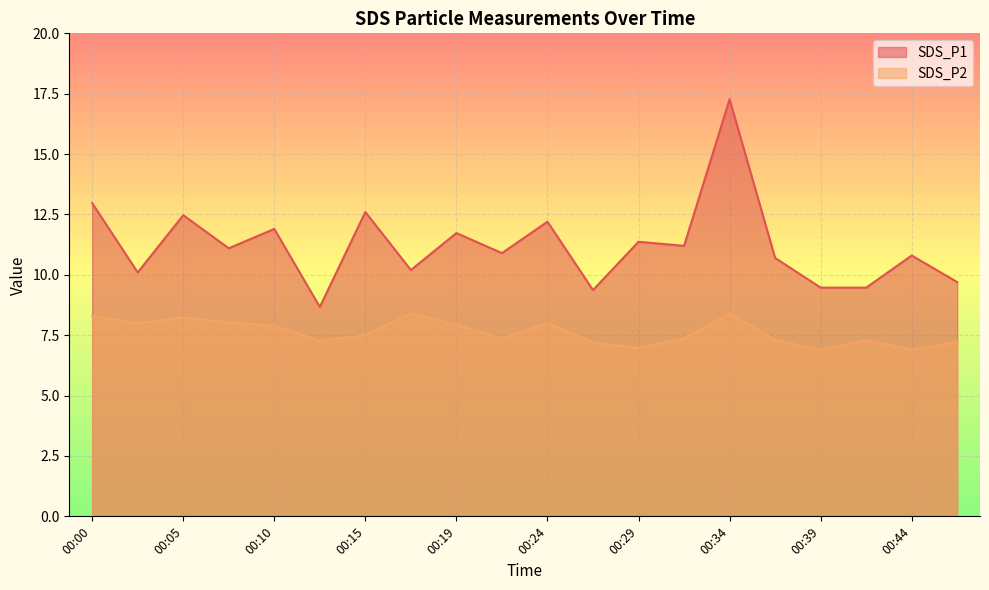

What is the difference between the highest and lowest values at 00:27?

2.2